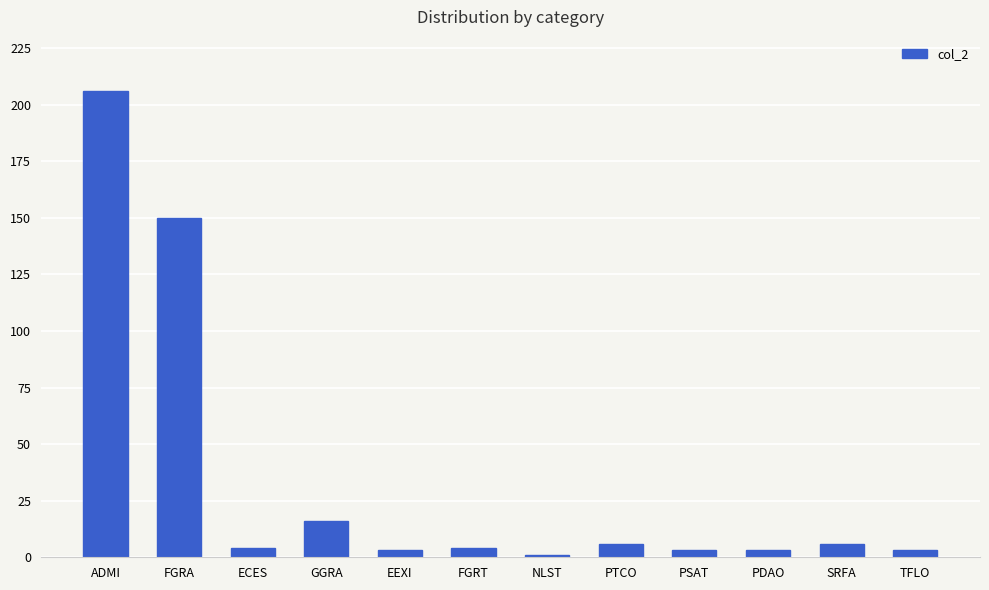

Reading left to right, what are all the values shown in this chart?

206	150	4	16	3	4	1	6	3	3	6	3